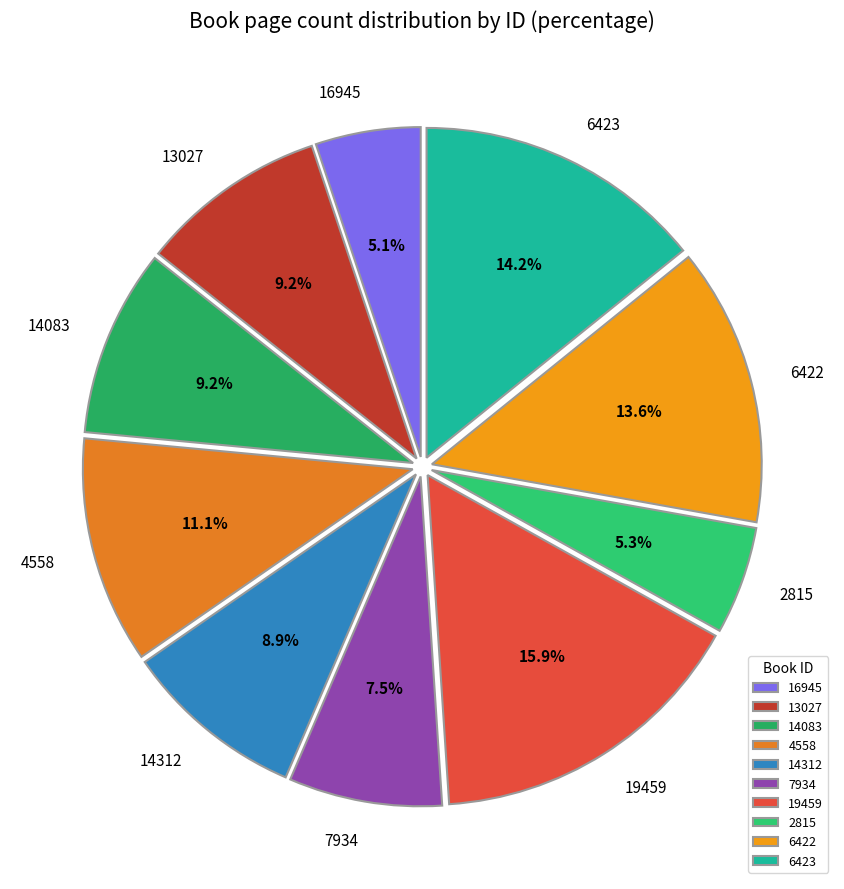

Count the number of slices in the pie.

10